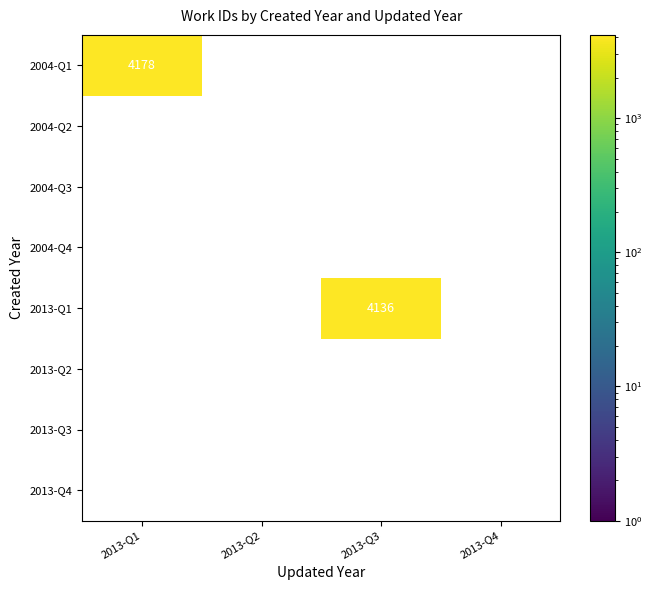

True or false: 2013-Q2 has a value of 0 at 2013-Q1.

True